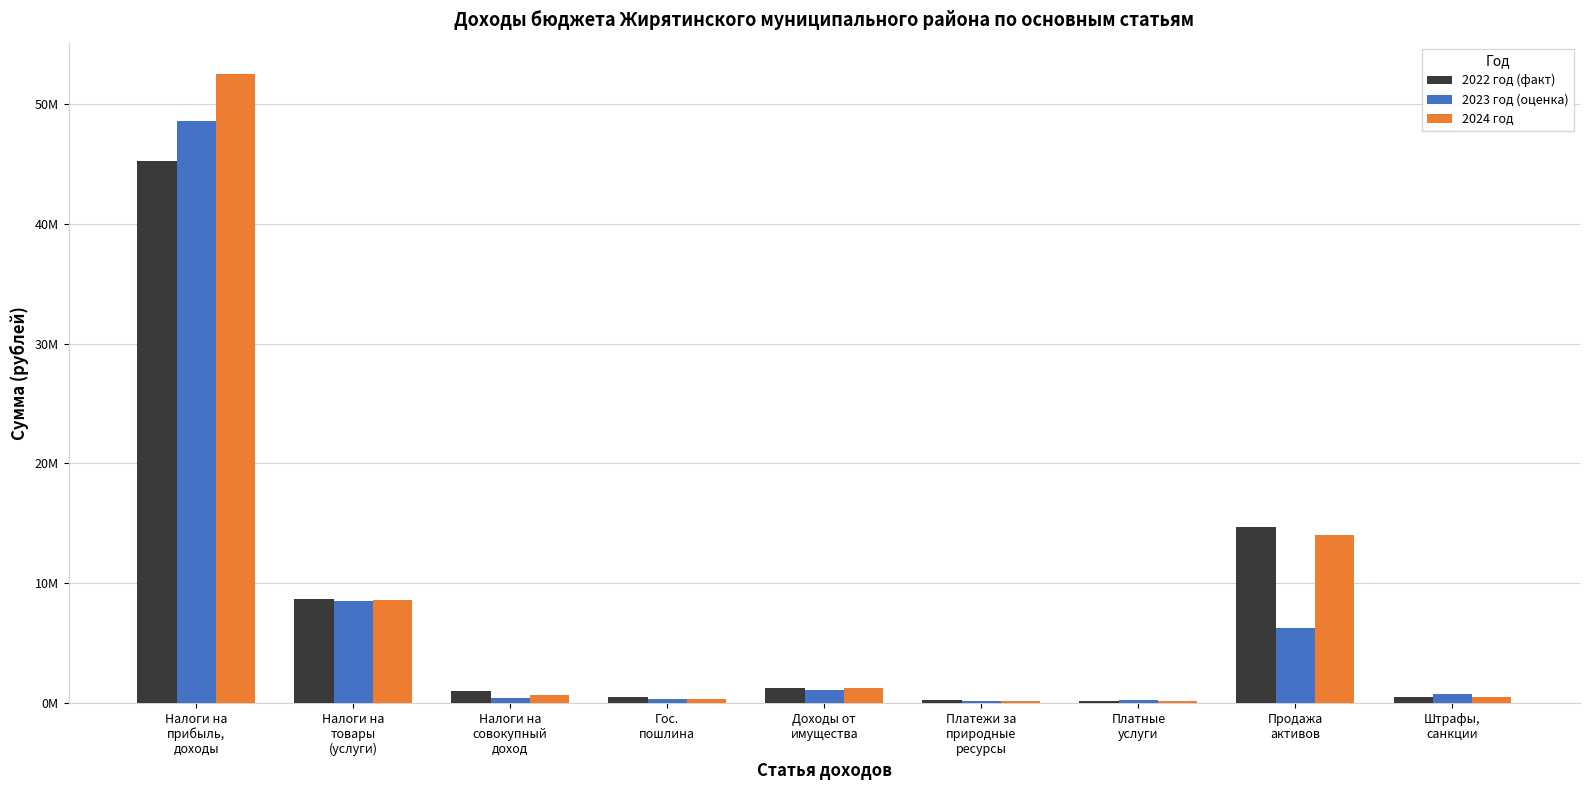

Between Штрафы,
санкции and Налоги на
прибыль,
доходы, which is larger?

Налоги на
прибыль,
доходы